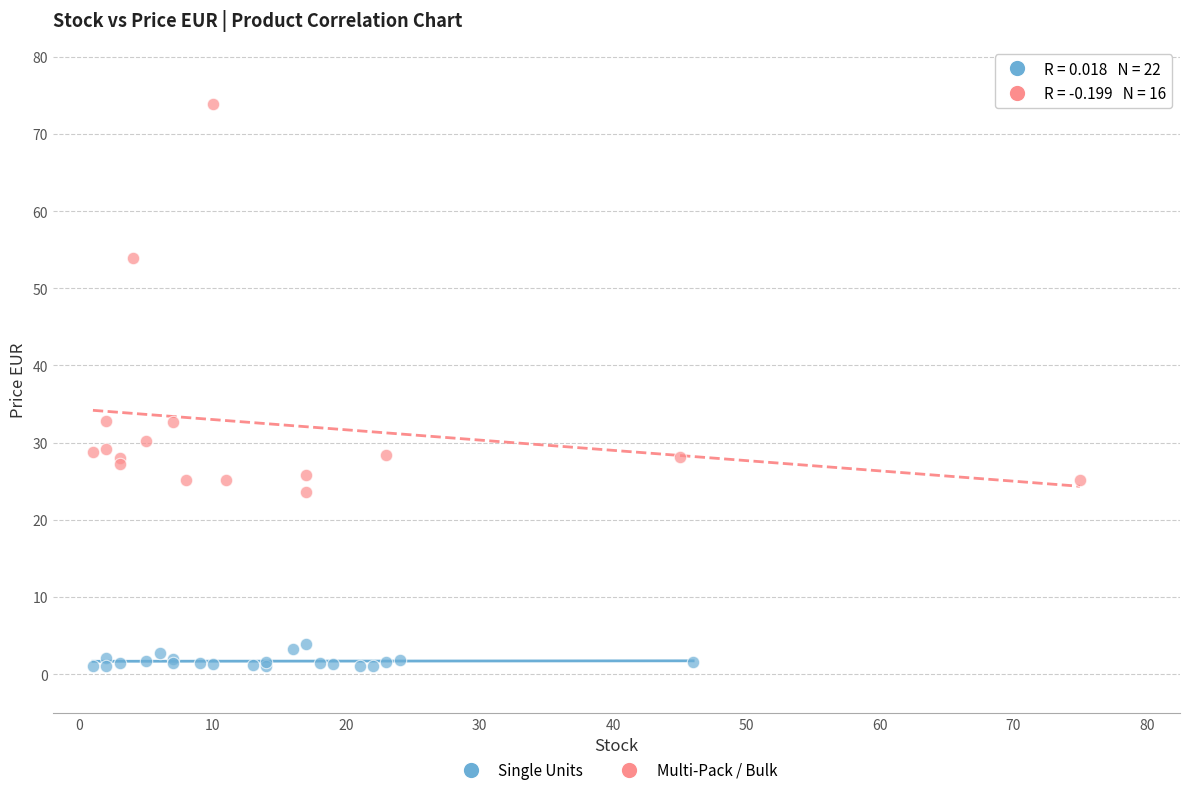

Which series has the widest spread of Y values?

Multi-Pack / Bulk